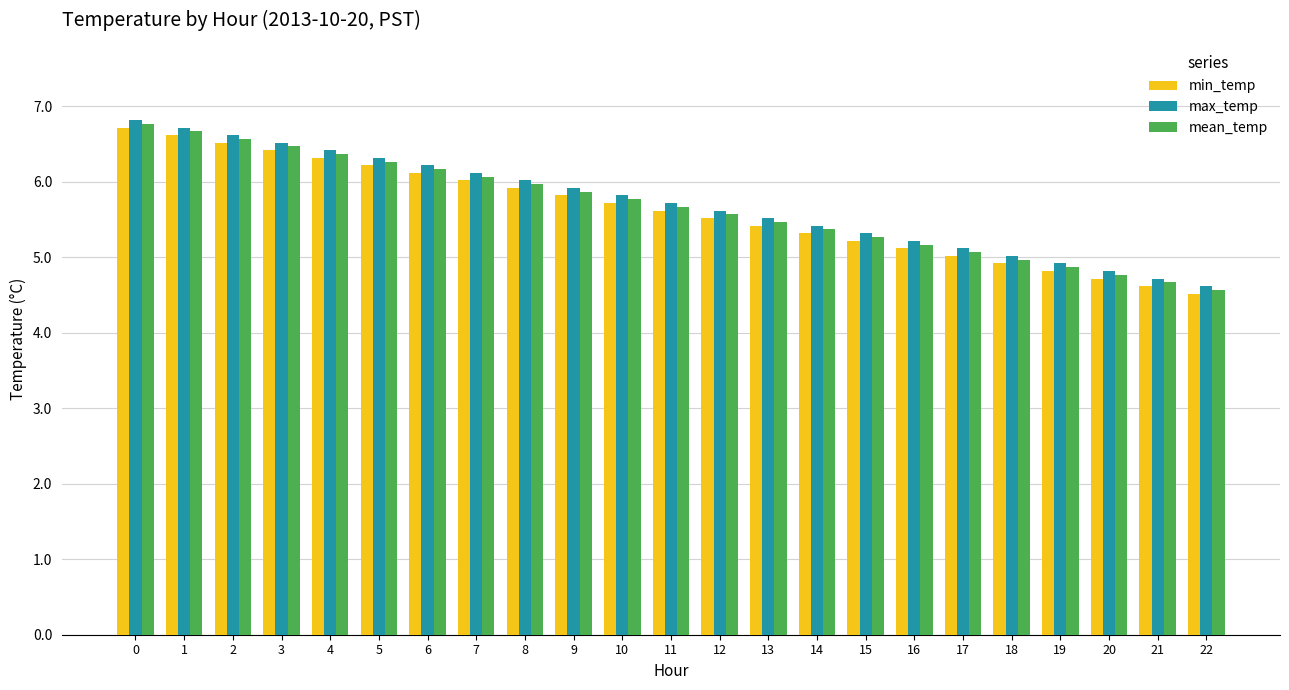

What is the difference between the highest and lowest values at 13?

0.1